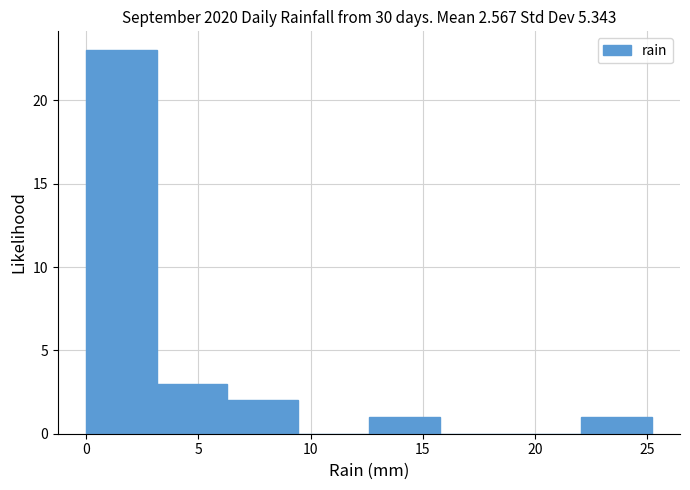

Over which range of the x-axis is the bar tallest?

0.00 to 3.15